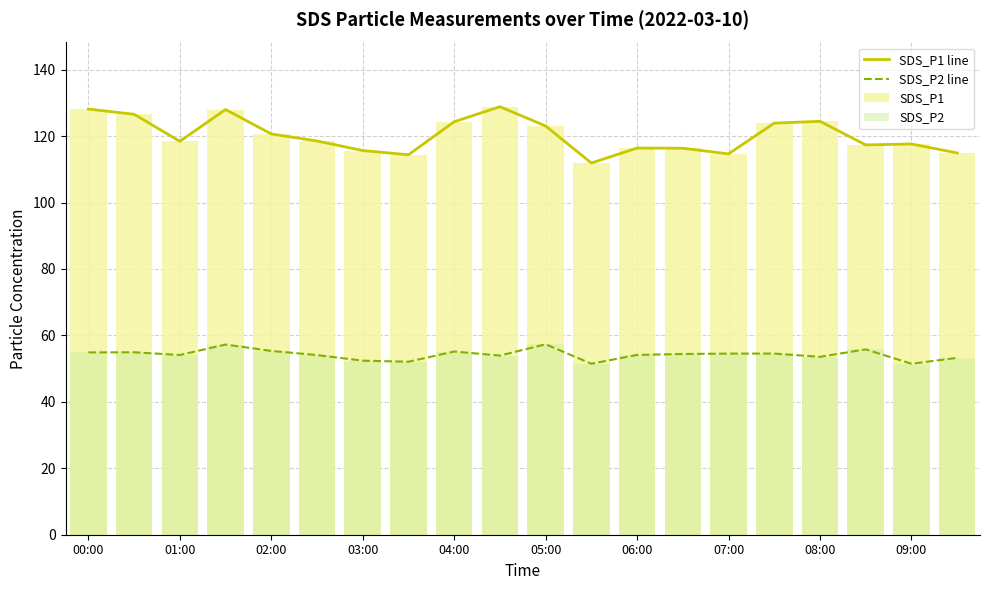

How many distinct data groups are displayed?

4